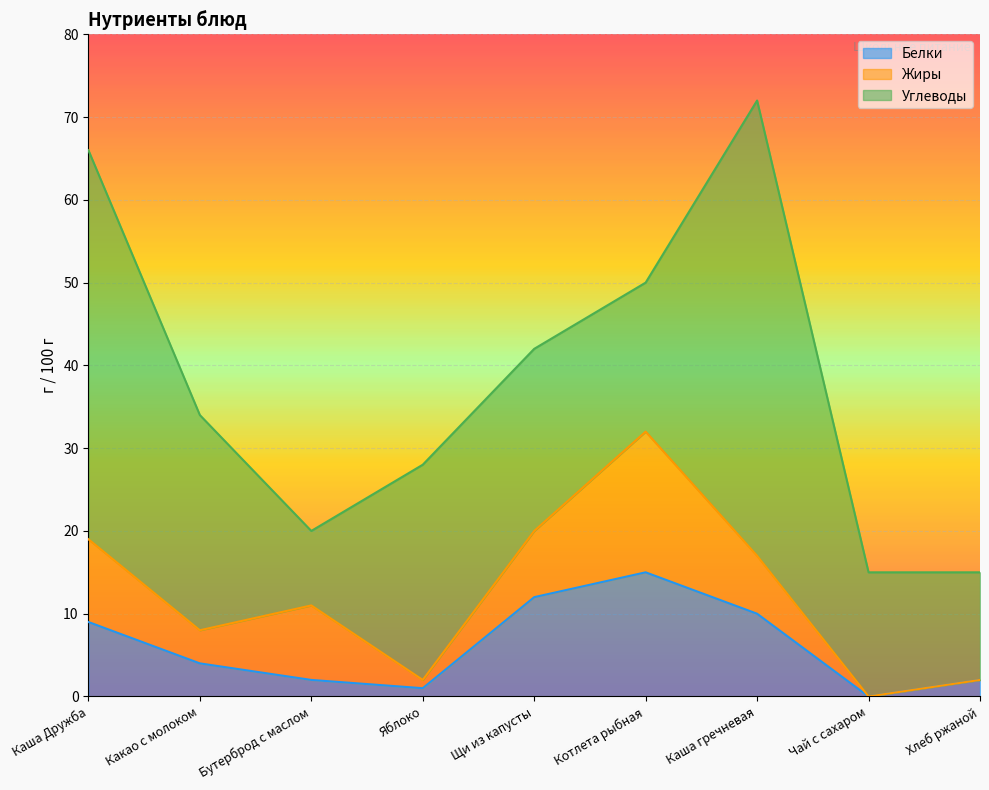

What is the value of the Углеводы point at the 8th from the left?

15